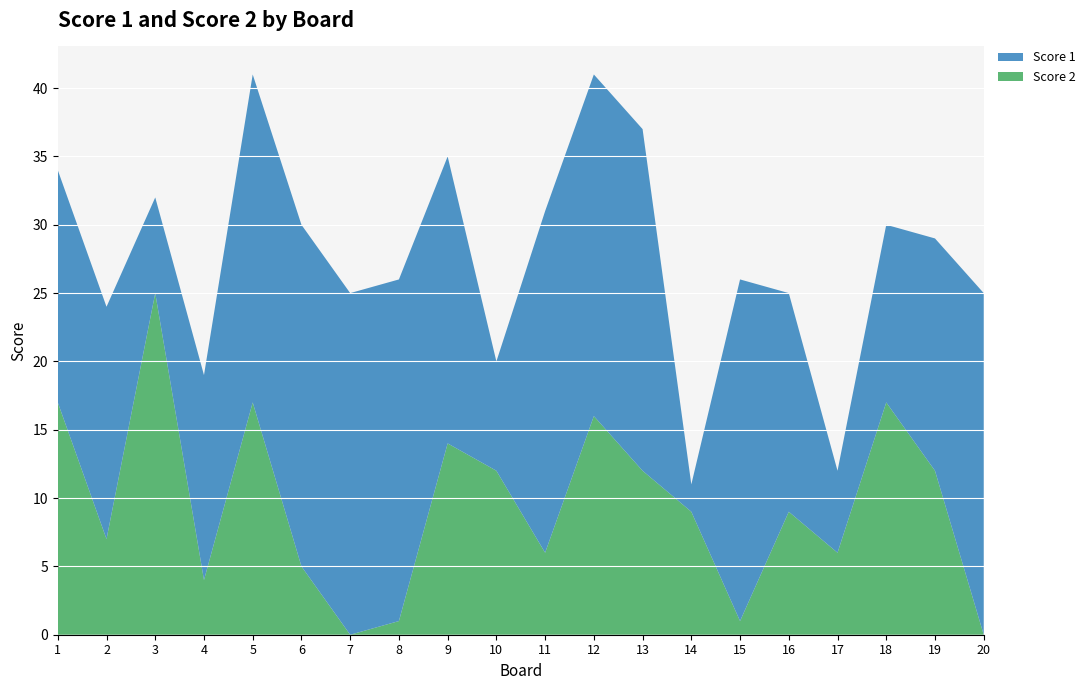

Reading right to left, what are all the values shown in this chart?

Score 1: 20=25	19=17	18=13	17=6	16=16	15=25	14=2	13=25	12=25	11=25	10=8	9=21	8=25	7=25	6=25	5=24	4=15	3=7	2=17	1=17
Score 2: 20=0	19=12	18=17	17=6	16=9	15=1	14=9	13=12	12=16	11=6	10=12	9=14	8=1	7=0	6=5	5=17	4=4	3=25	2=7	1=17